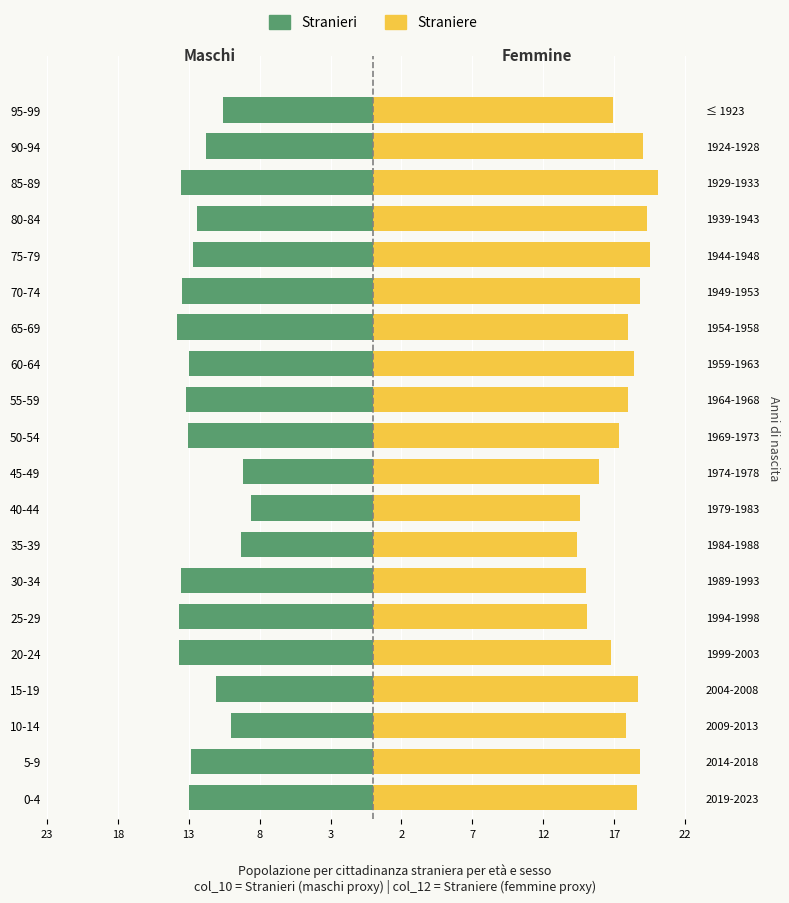

The Stranieri series shows -18.0 at 60-64. True or false?

False